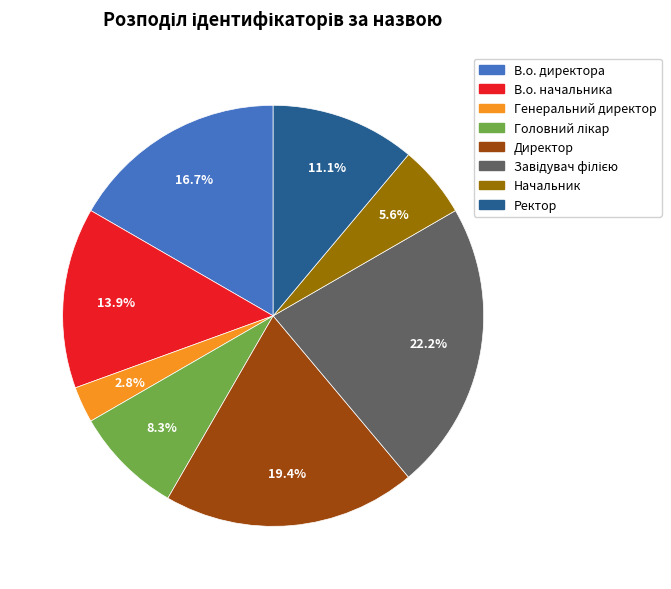

What portion of the pie excludes Ректор?

88.9%